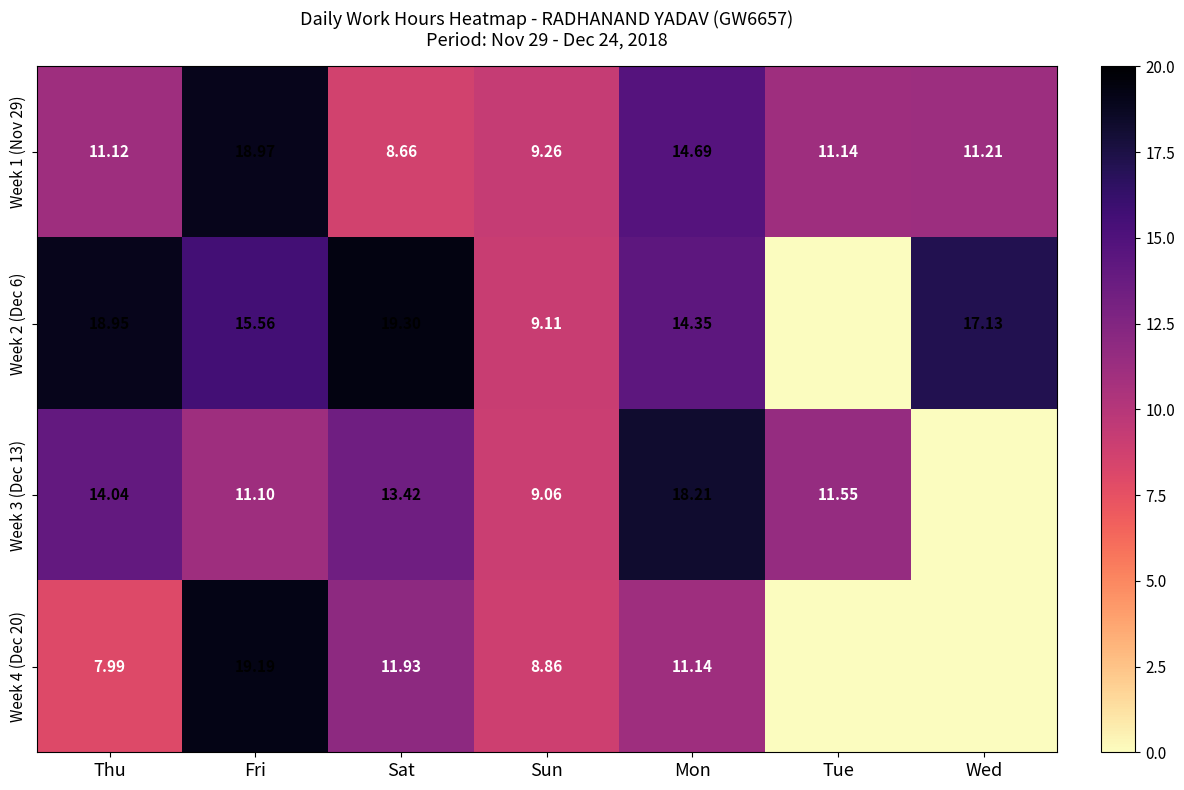

At which label is Week 1 (Nov 29) closest to 13?

Mon